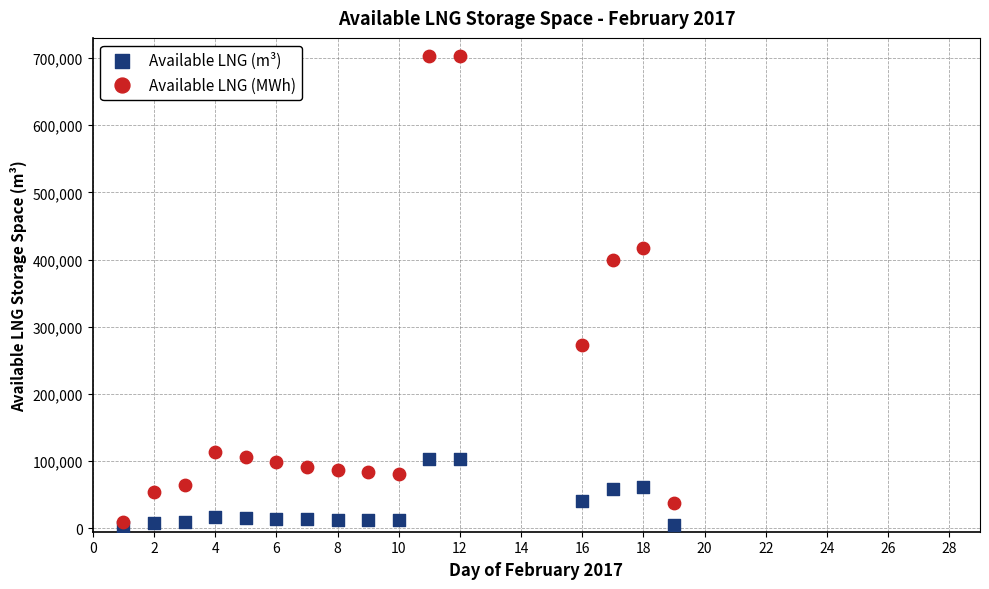

What are all the series names shown in the legend?

Available LNG (m³), Available LNG (MWh)